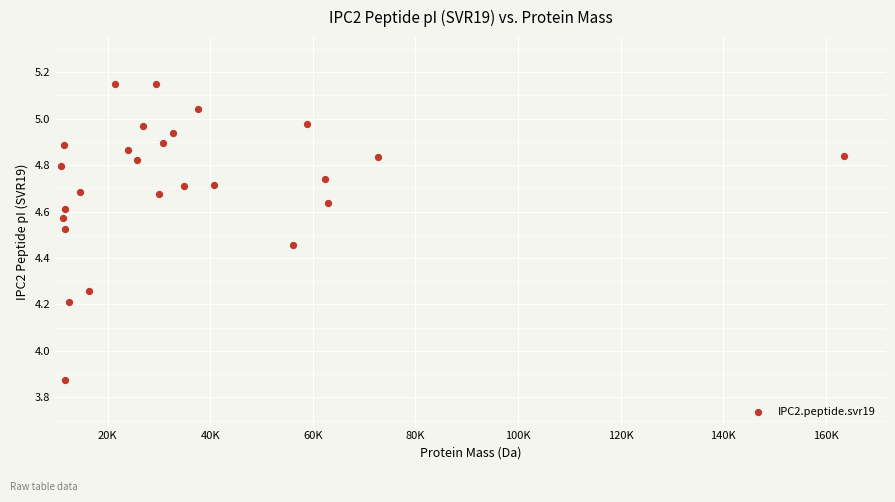

What is the range of X values (max minus min)?

152683.4